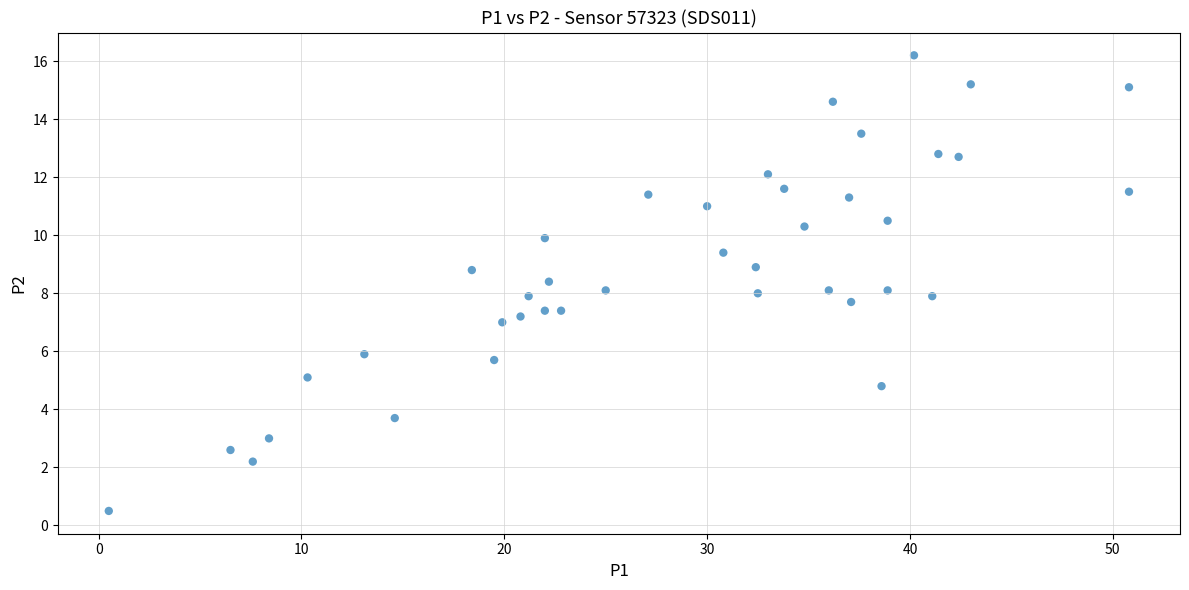

What is the range of Y values (max minus min)?

15.7